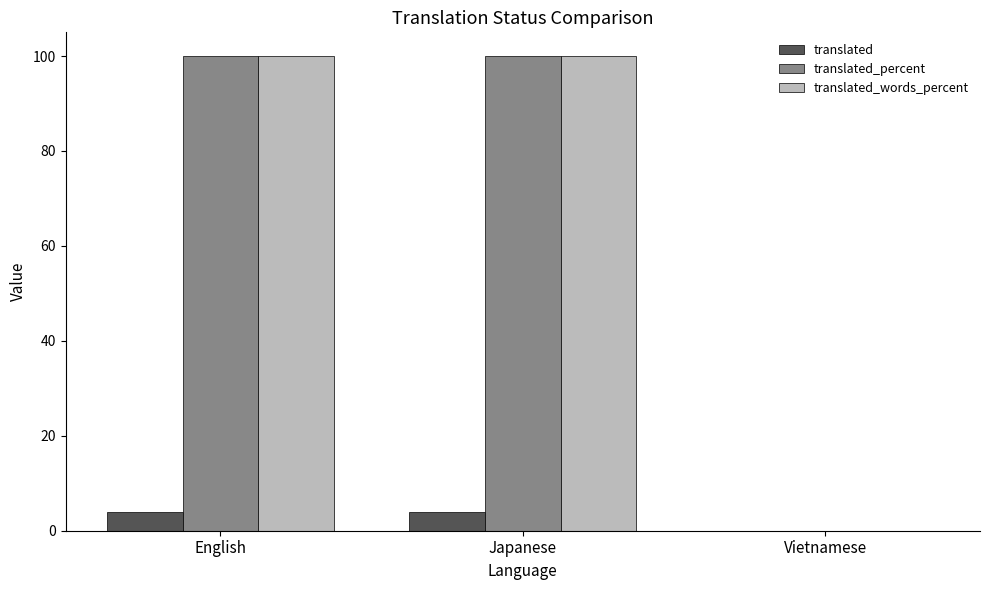

Count the number of data series in this chart.

3